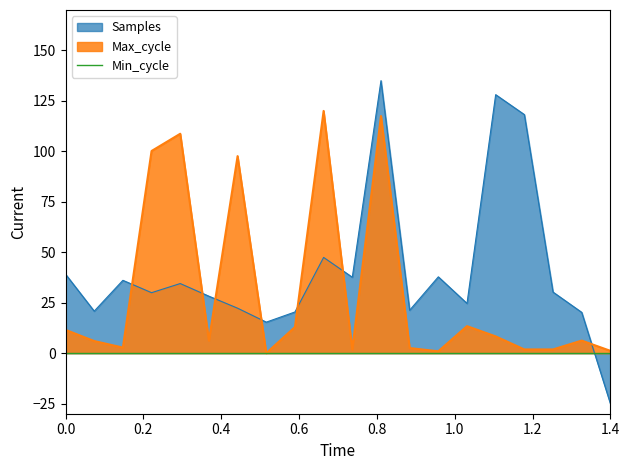

What is the difference between the maximum and minimum values in the Samples series?

160.0